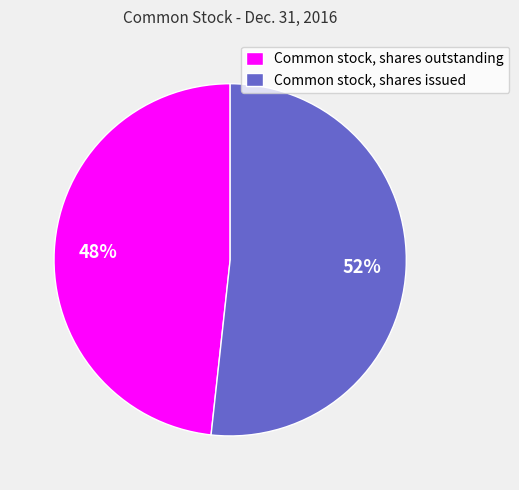

Between Common stock, shares outstanding and Common stock, shares issued, which is larger?

Common stock, shares issued